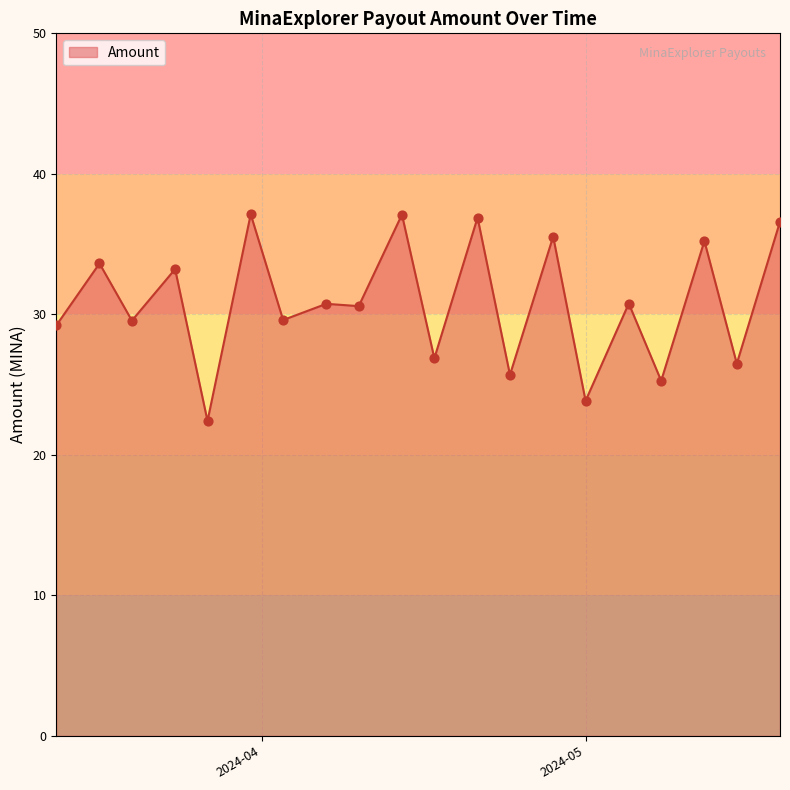

What is the smallest value displayed?

22.4